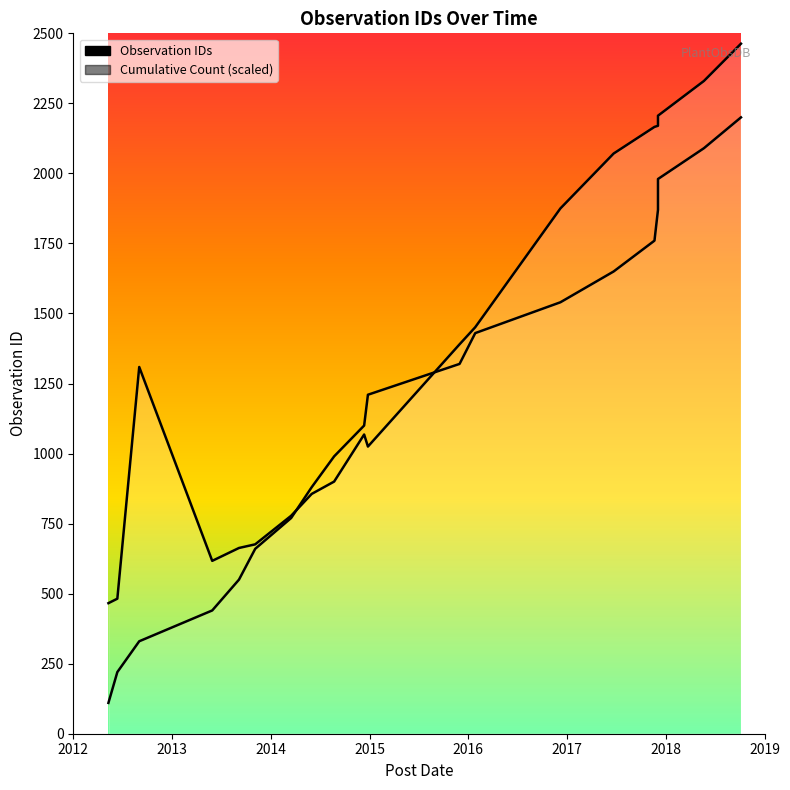

Does the chart display data point markers on the line(s)?

No